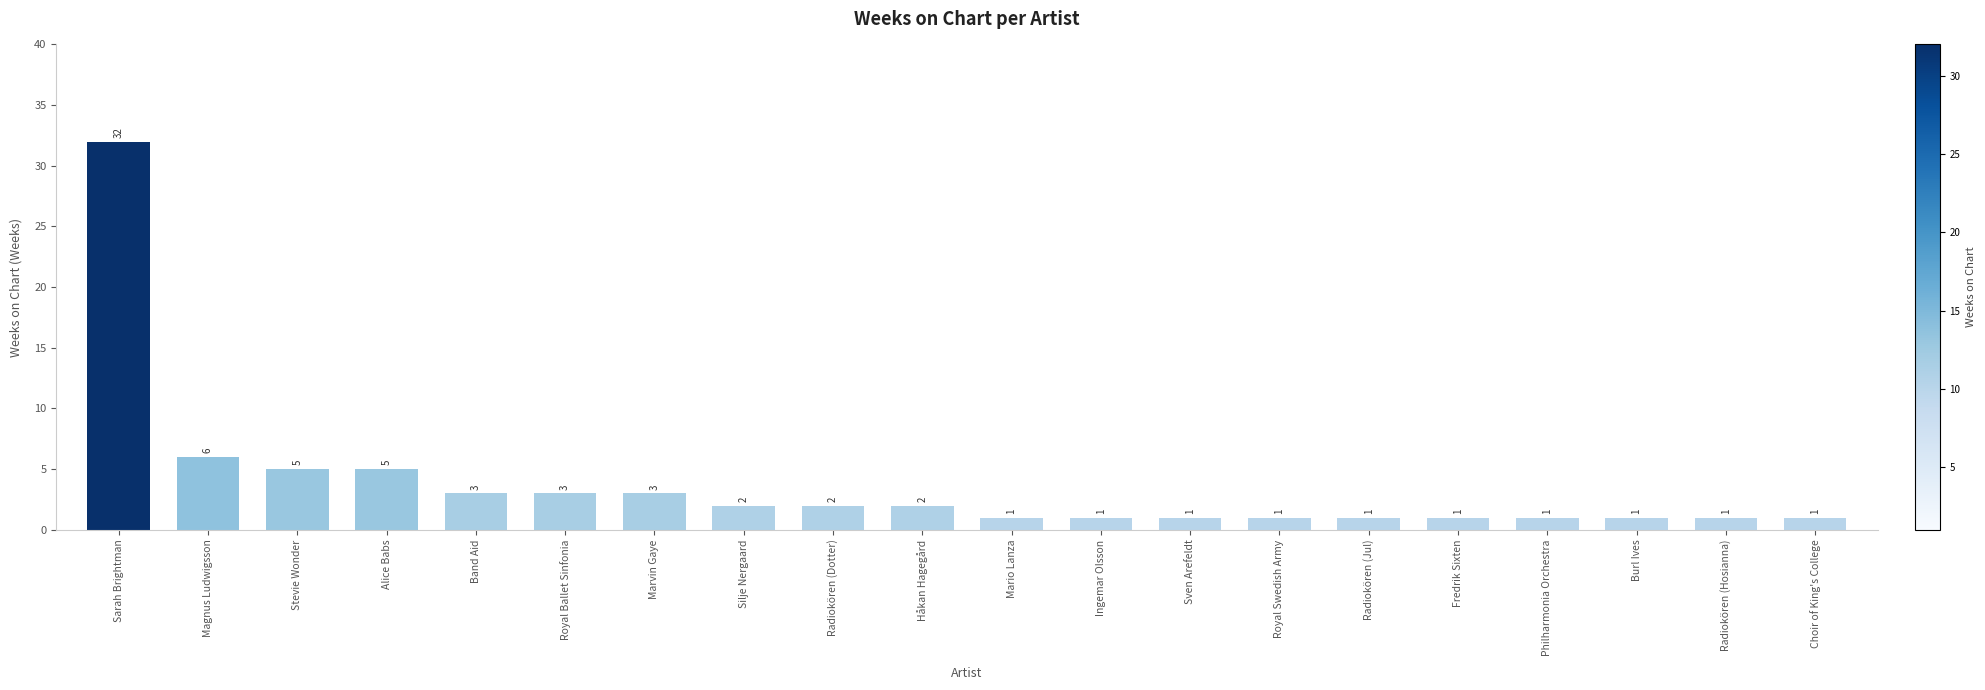

Reading left to right, list all the values displayed in this chart.

Sarah Brightman=32	Magnus Ludwigsson=6	Stevie Wonder=5	Alice Babs=5	Band Aid=3	Royal Ballet Sinfonia=3	Marvin Gaye=3	Silje Nergaard=2	Radiokören (Dotter)=2	Håkan Hagegård=2	Mario Lanza=1	Ingemar Olsson=1	Sven Arefeldt=1	Royal Swedish Army=1	Radiokören (Jul)=1	Fredrik Sixten=1	Philharmonia Orchestra=1	Burl Ives=1	Radiokören (Hosianna)=1	Choir of King's College=1